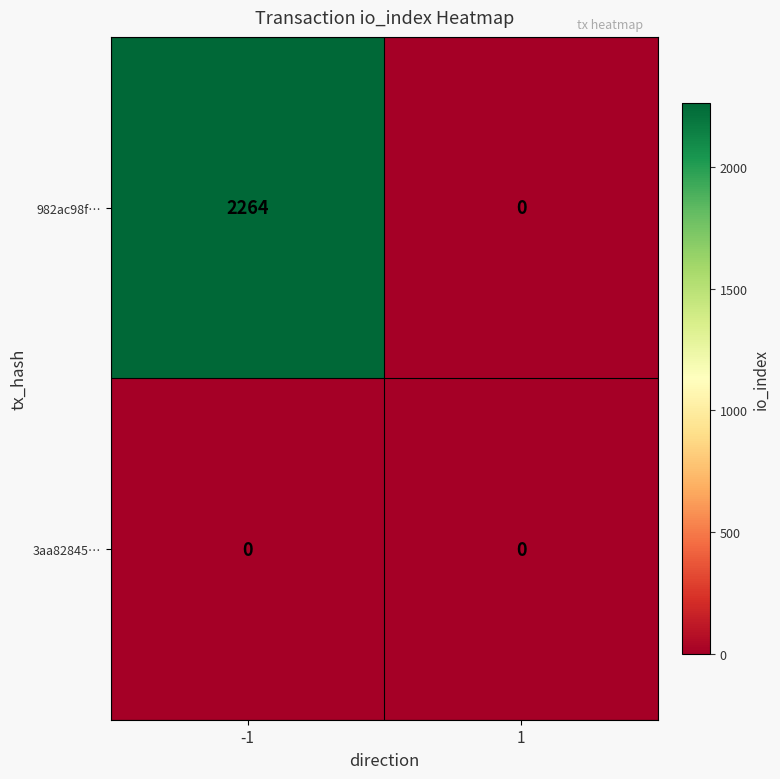

Which series has the largest range (max minus min)?

982ac98f…